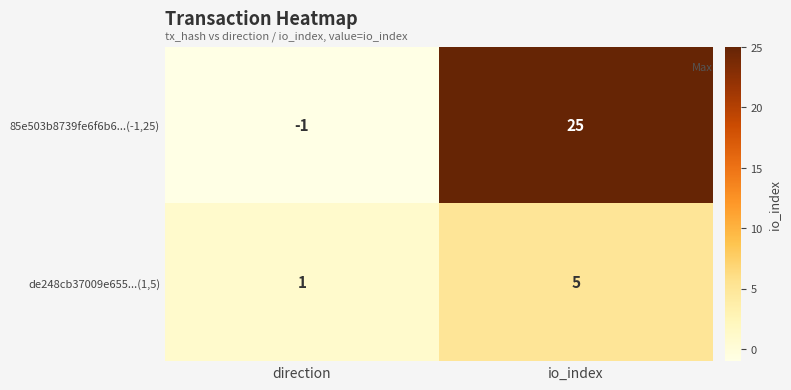

At which category is the sum across all series the highest?

io_index